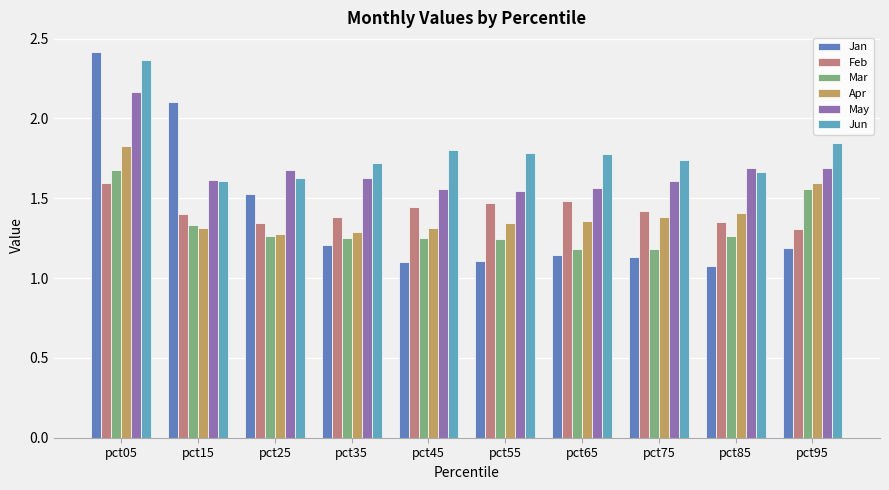

What is the difference between the highest and lowest values at pct95?

0.7